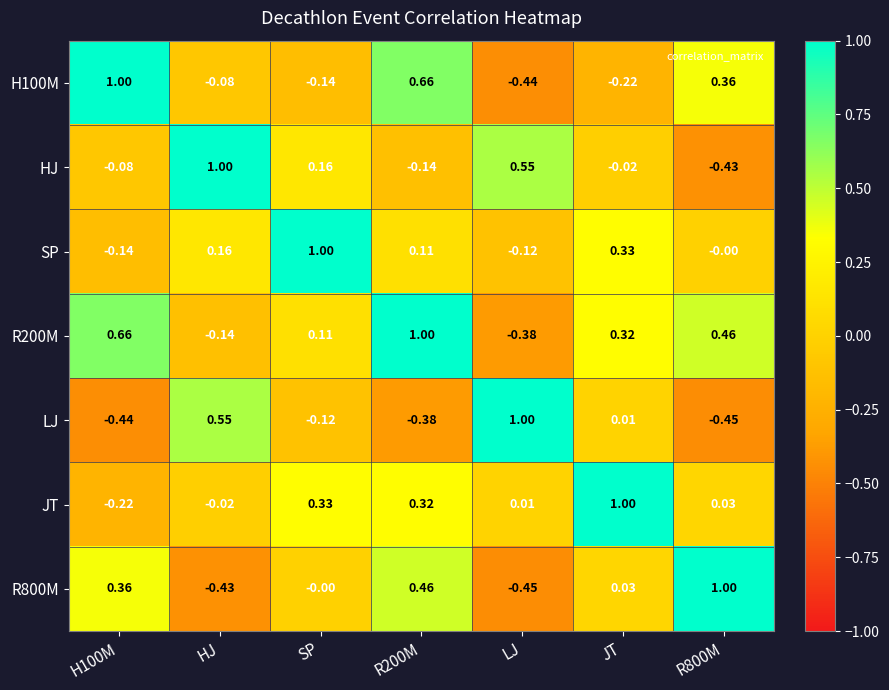

What is the total value across all series at H100M?

1.1